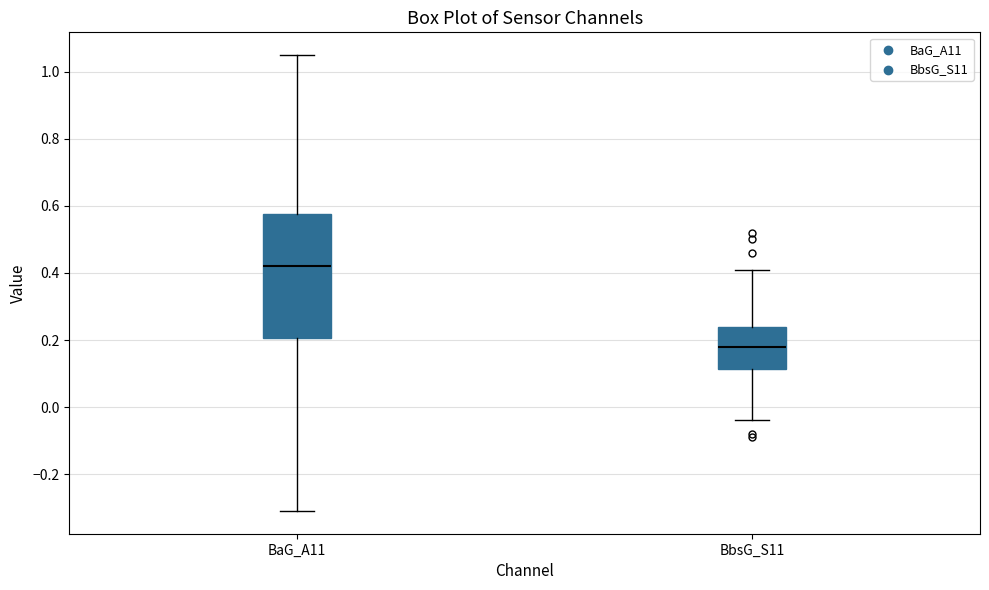

Which box is the tallest, from its lower edge to its upper edge?

BaG_A11